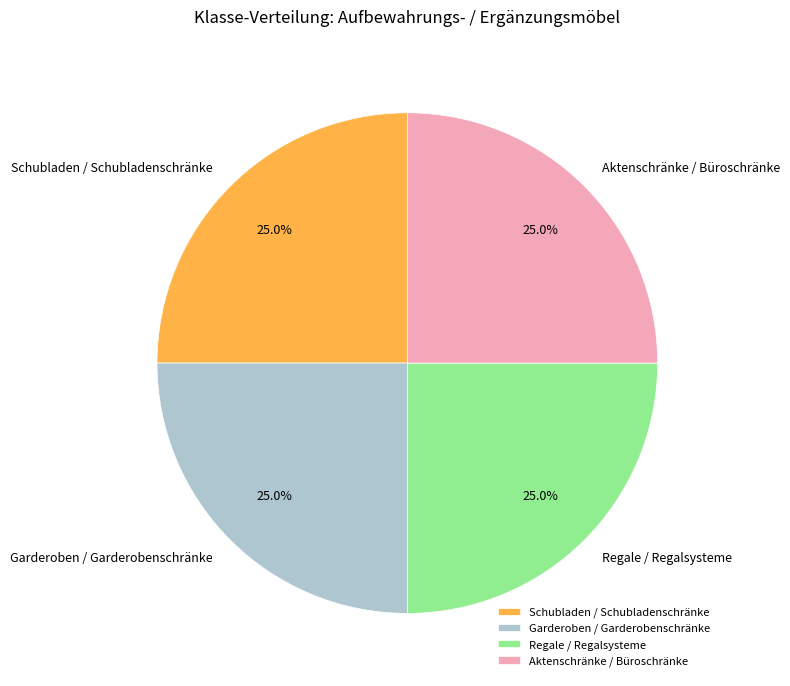

Is there any slice that represents more than half of the pie?

No